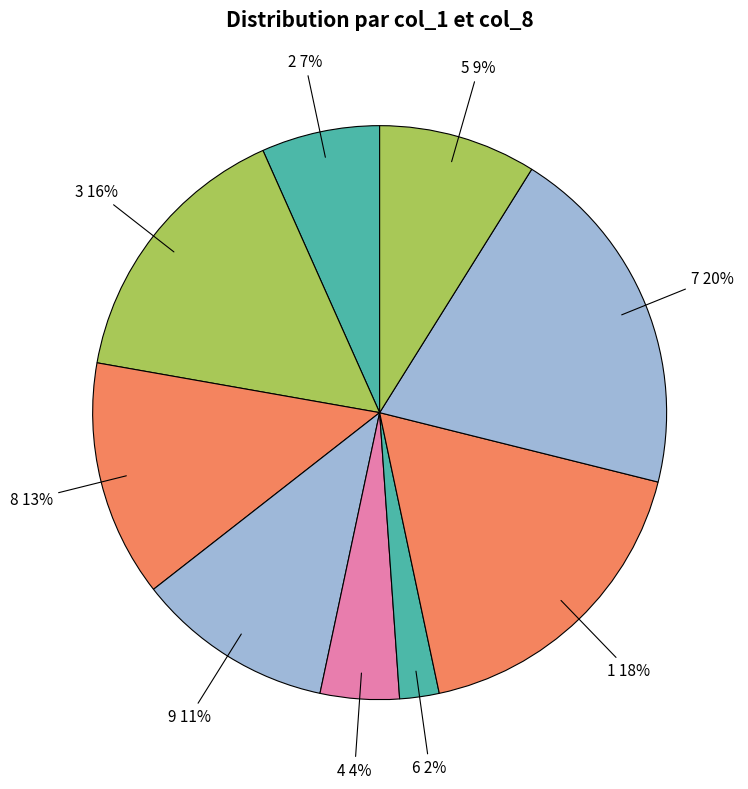

How many segments does this pie chart have?

9